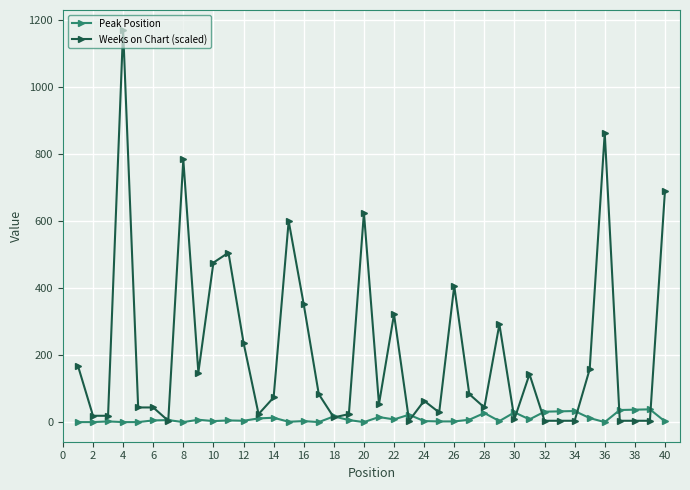

How many data points does each series have?

40